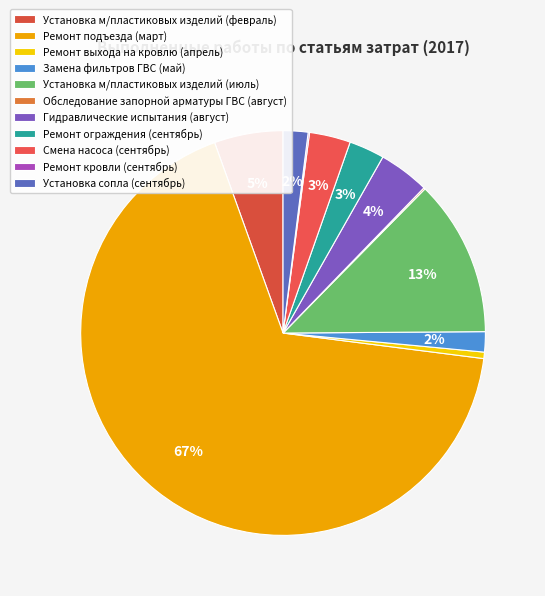

Approximately how many times larger is the value at Смена насоса (сентябрь) compared to Ремонт выхода на кровлю (апрель)?

6.4